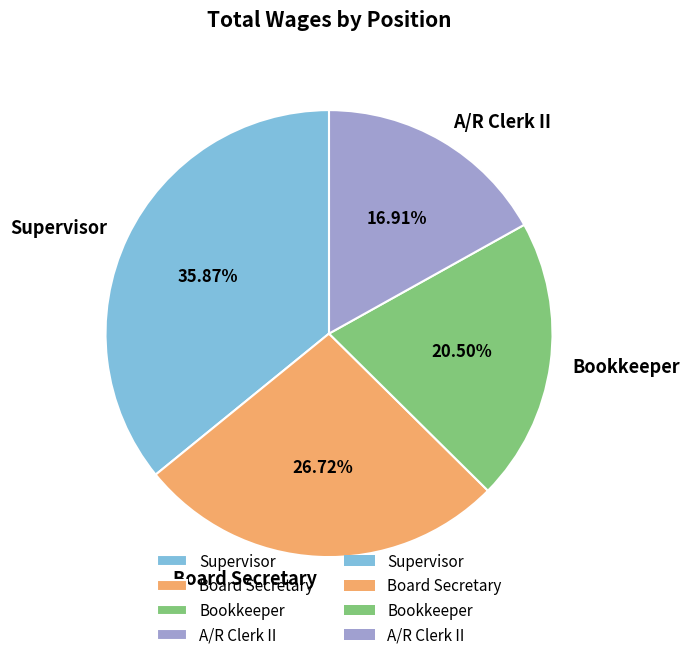

What percentage is the Supervisor slice, to the nearest percent?

36%